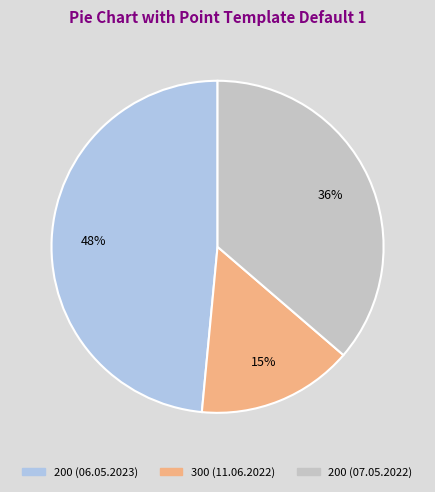

To the nearest percent, what is the average slice percentage?

33%